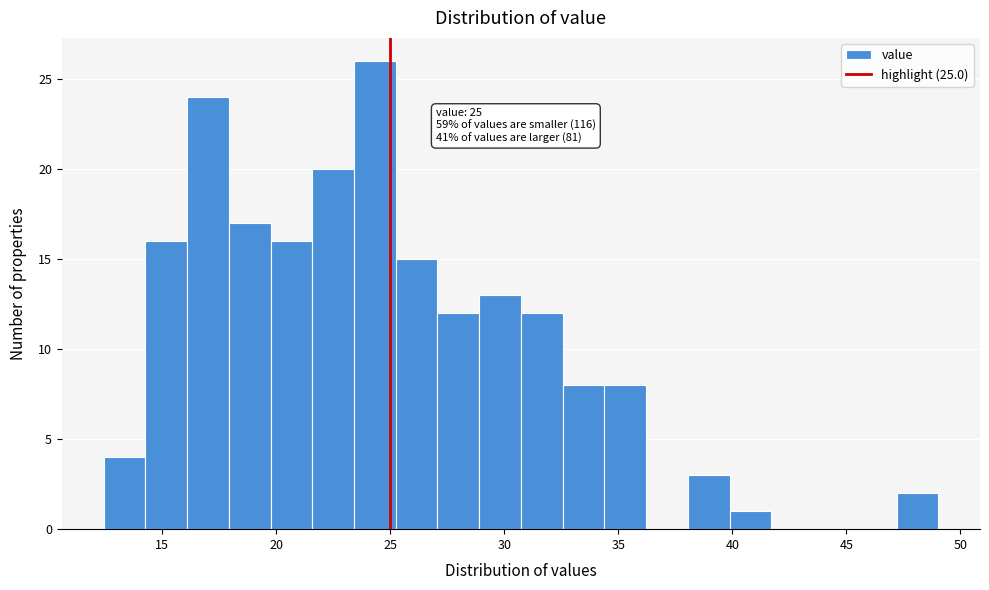

Read against the x-axis, roughly where is the centre of the tallest bar?

24.5